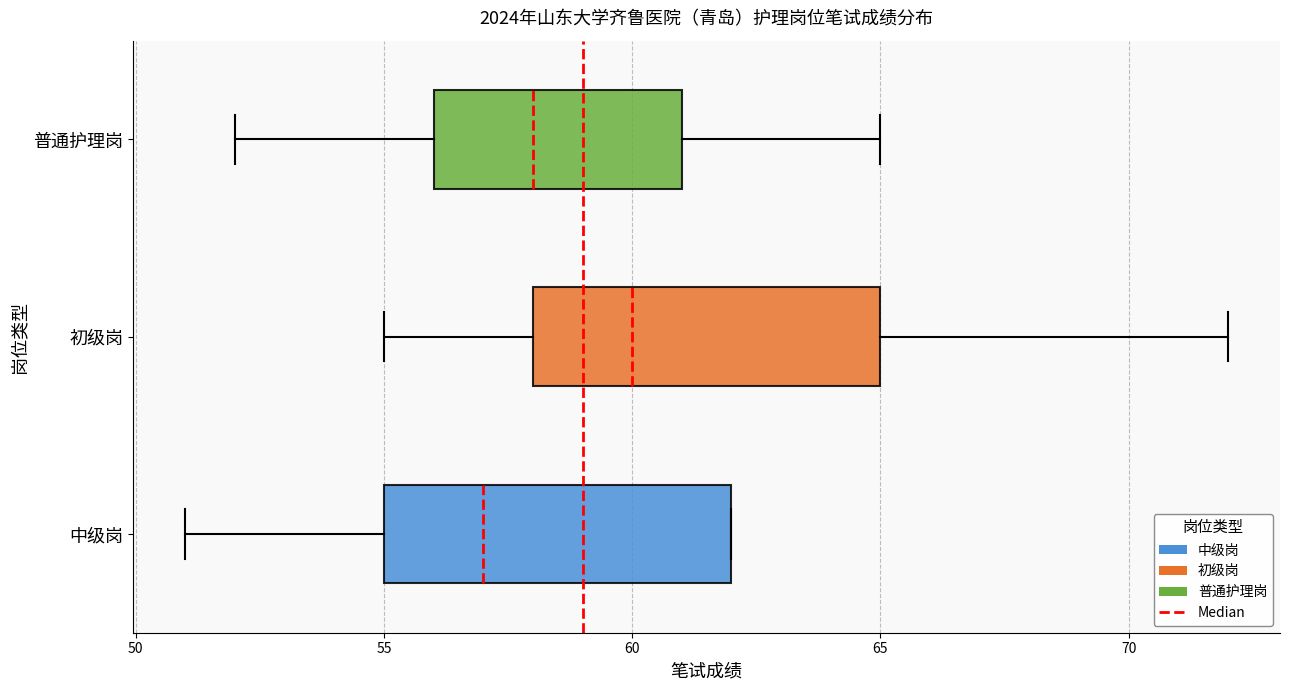

Reading bottom to top, read every box against the x-axis: the position of its median line, the range the box covers, and the ends of its whiskers. The values are not printed on the chart, so give them approximately, as read against the axis.

中级岗: median 57, box 55 to 62, whiskers 51 to 62
初级岗: median 60, box 58 to 65, whiskers 55 to 72
普通护理岗: median 58, box 56 to 61, whiskers 52 to 65